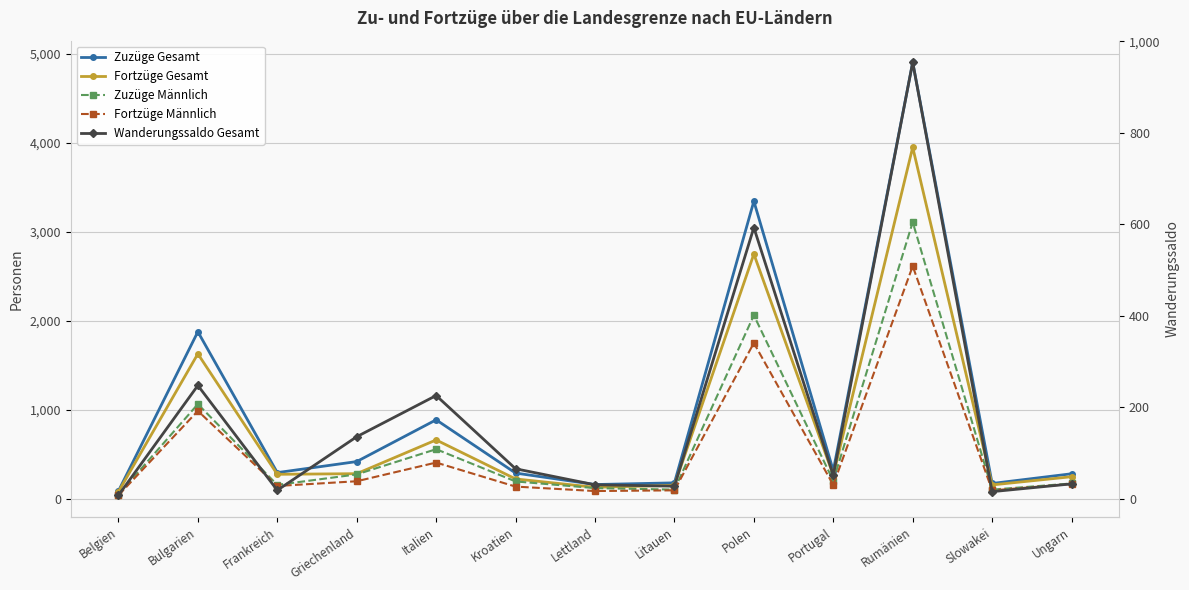

Reading right to left, transcribe all the data shown in this chart.

Zuzüge Gesamt: 280	171	4901	315	3341	178	159	288	886	417	293	1875	86
Fortzüge Gesamt: 247	155	3947	263	2748	150	128	222	660	281	274	1627	78
Zuzüge Männlich: 171	102	3106	201	2060	102	119	194	556	273	155	1062	46
Fortzüge Männlich: 166	93	2612	155	1749	94	86	136	406	196	143	986	38
Wanderungssaldo Gesamt: 33	16	954	52	593	28	31	66	226	136	19	248	8